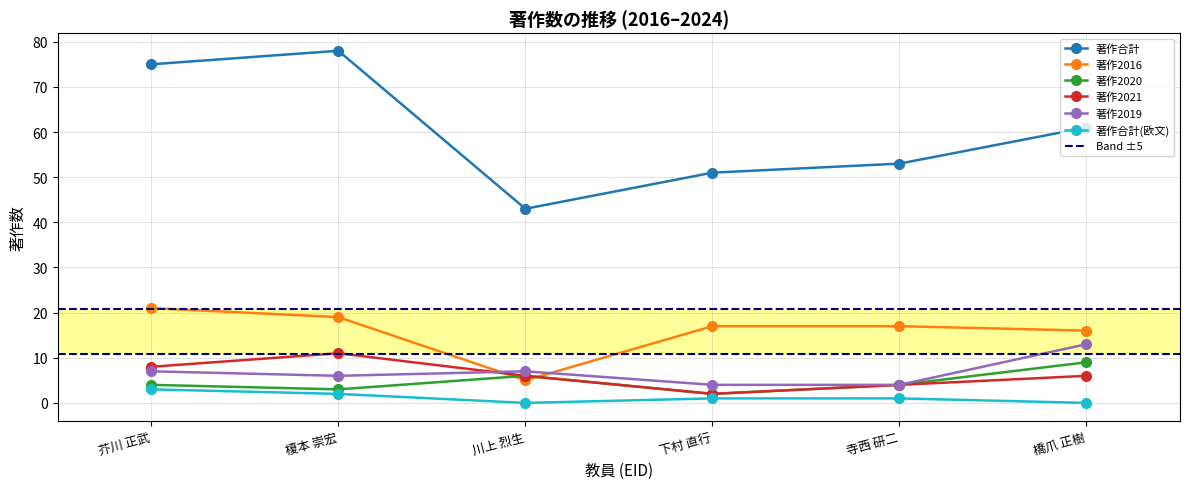

Is the value of 著作合計 at 橋爪 正樹 greater than the value of 著作合計(欧文) at 寺西 研二?

Yes